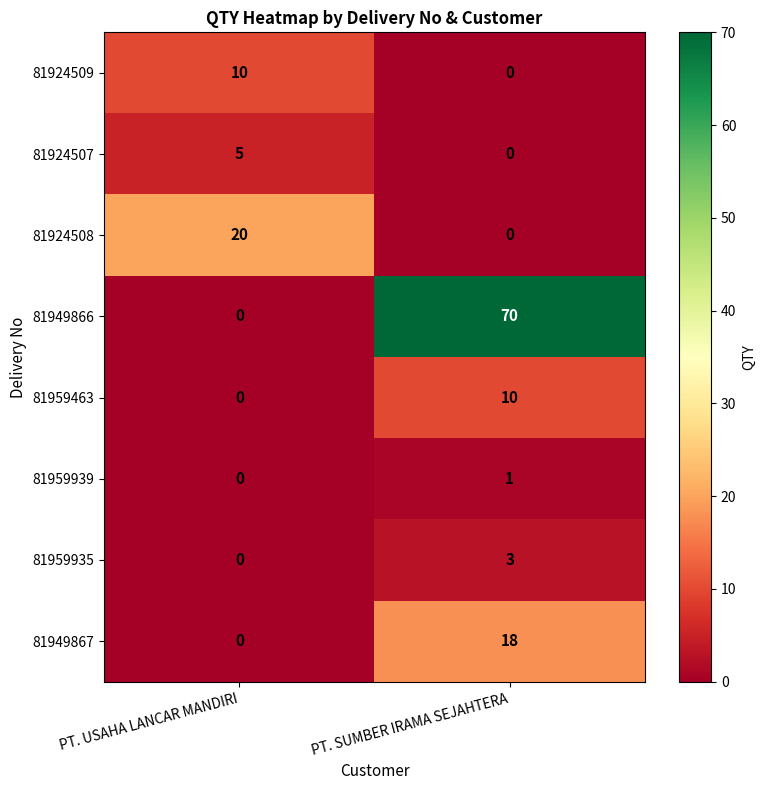

List the labels in order of 81949867 value, smallest first.

PT. USAHA LANCAR MANDIRI, PT. SUMBER IRAMA SEJAHTERA